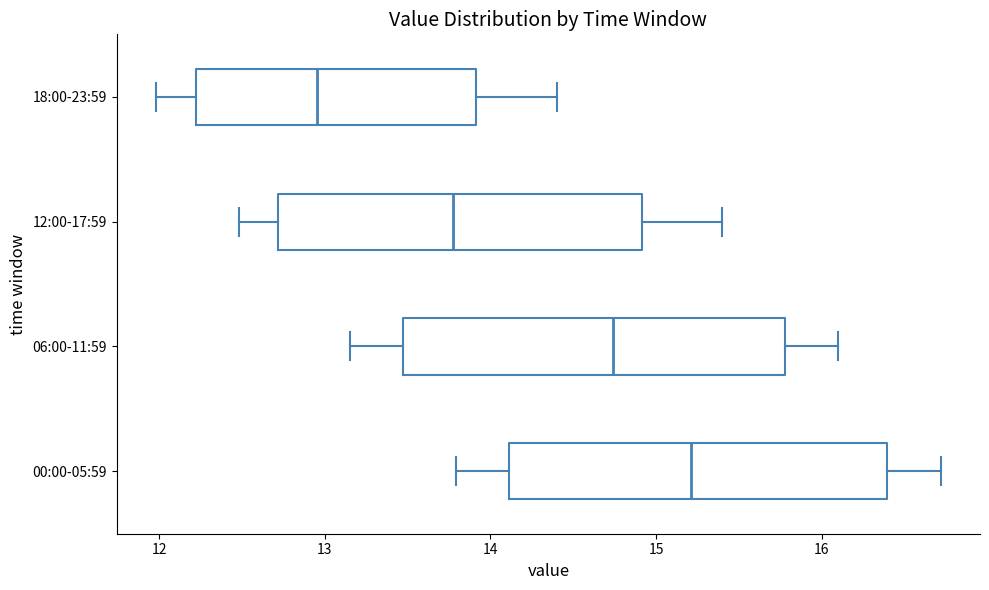

Reading bottom to top, read every box against the x-axis: the position of its median line, the range the box covers, and the ends of its whiskers. The values are not printed on the chart, so give them approximately, as read against the axis.

00:00-05:59: median 15.2, box 14.1 to 16.4, whiskers 13.8 to 16.7
06:00-11:59: median 14.7, box 13.5 to 15.8, whiskers 13.2 to 16.1
12:00-17:59: median 13.8, box 12.7 to 14.9, whiskers 12.5 to 15.4
18:00-23:59: median 13.0, box 12.2 to 13.9, whiskers 12.0 to 14.4